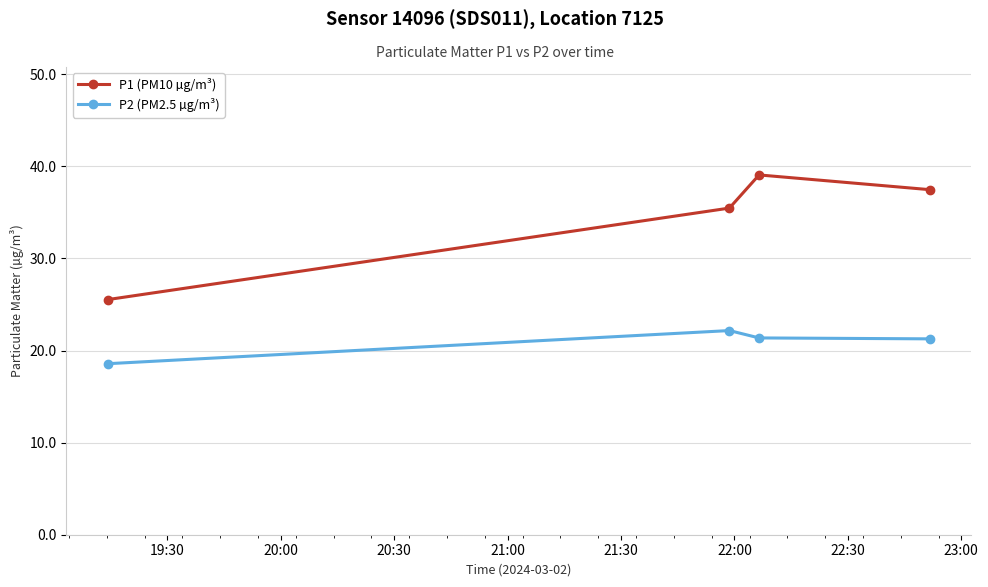

Which series has the largest total across all categories?

P1 (PM10 µg/m³)